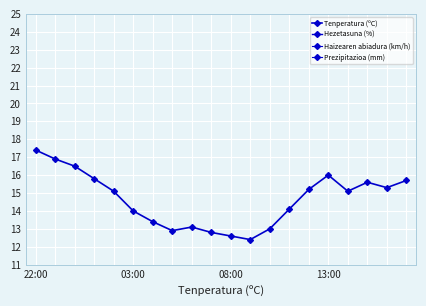

Where is Prezipitazioa (mm) nearest to the value 3?

8